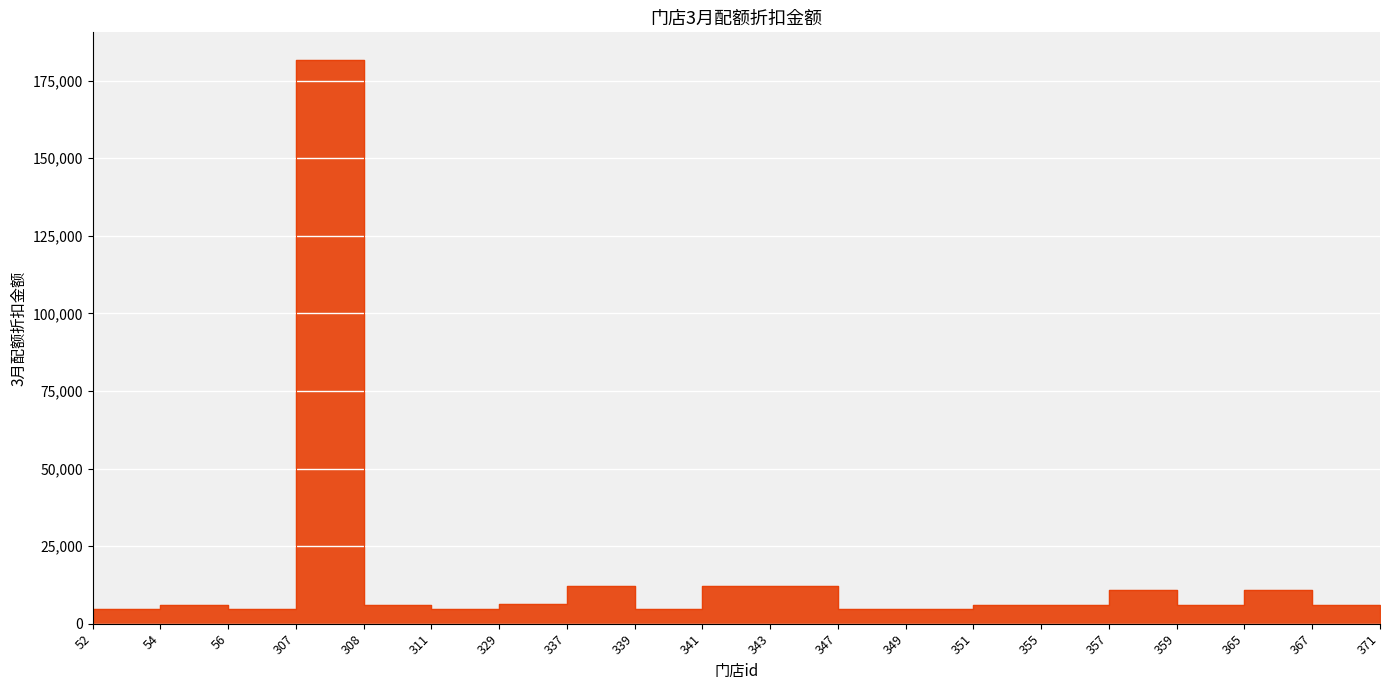

At which category does the chart reach its peak across all series?

307